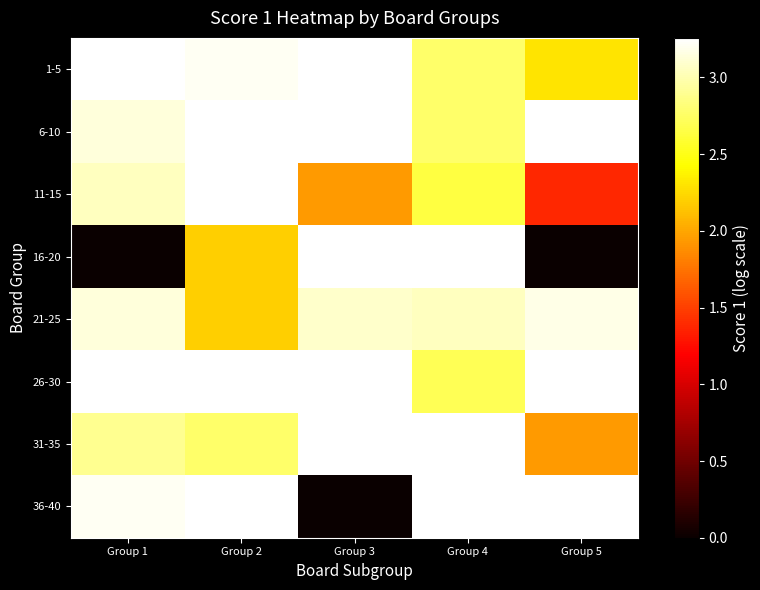

How many categories are shown in the chart?

5